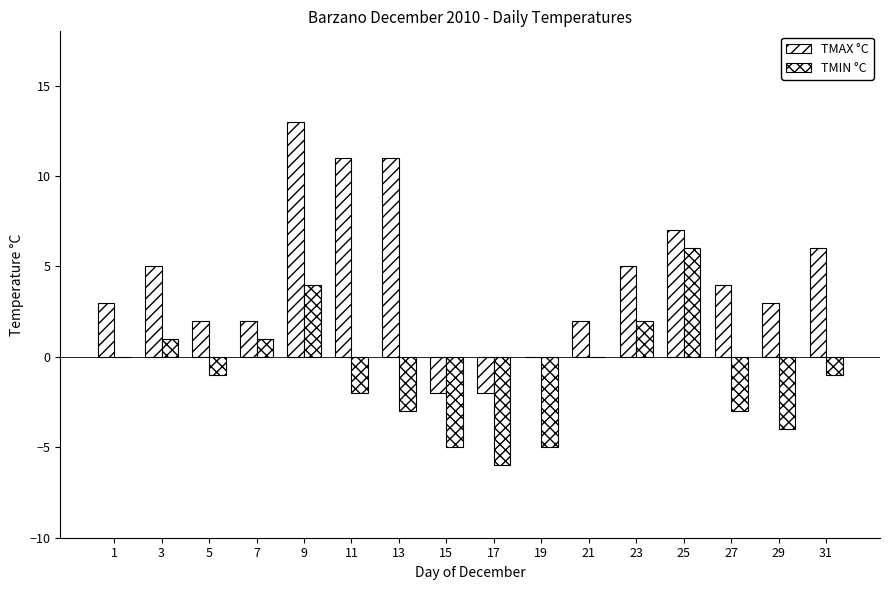

How many data points does each series have?

16